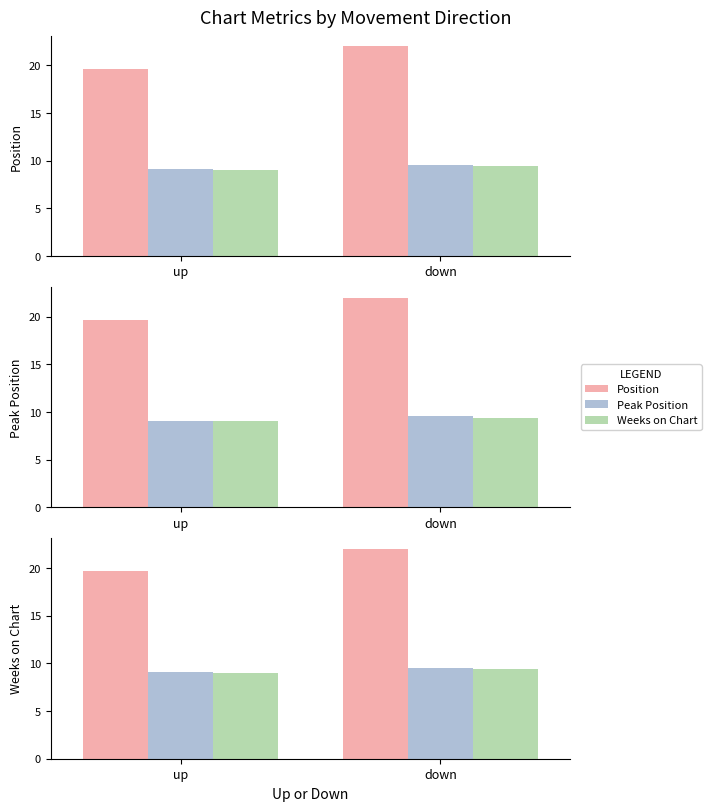

What is the maximum value for Position?

22.0